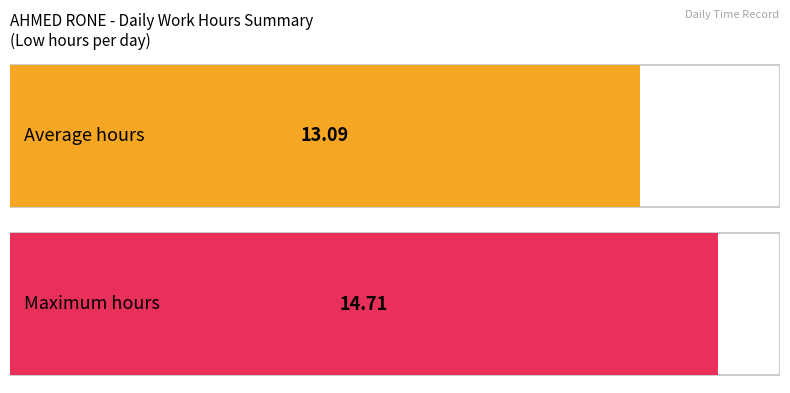

What is the maximum value shown in the chart?

14.7